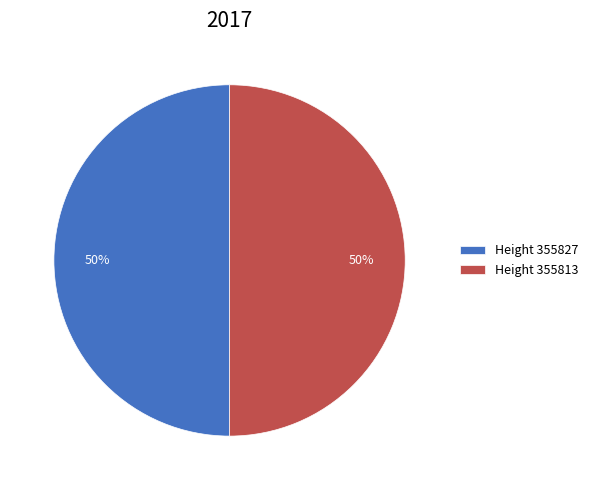

Is the sum of Height 355827 and Height 355813 greater than half?

Yes